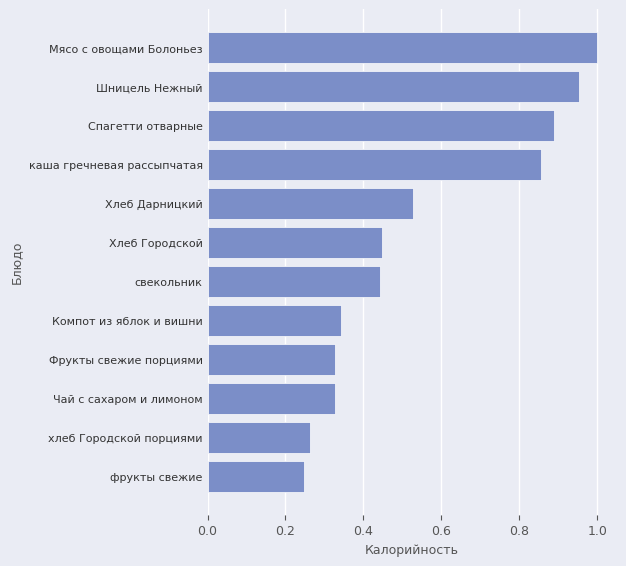

Which has a higher value, Хлеб Дарницкий or Шницель Нежный?

Шницель Нежный